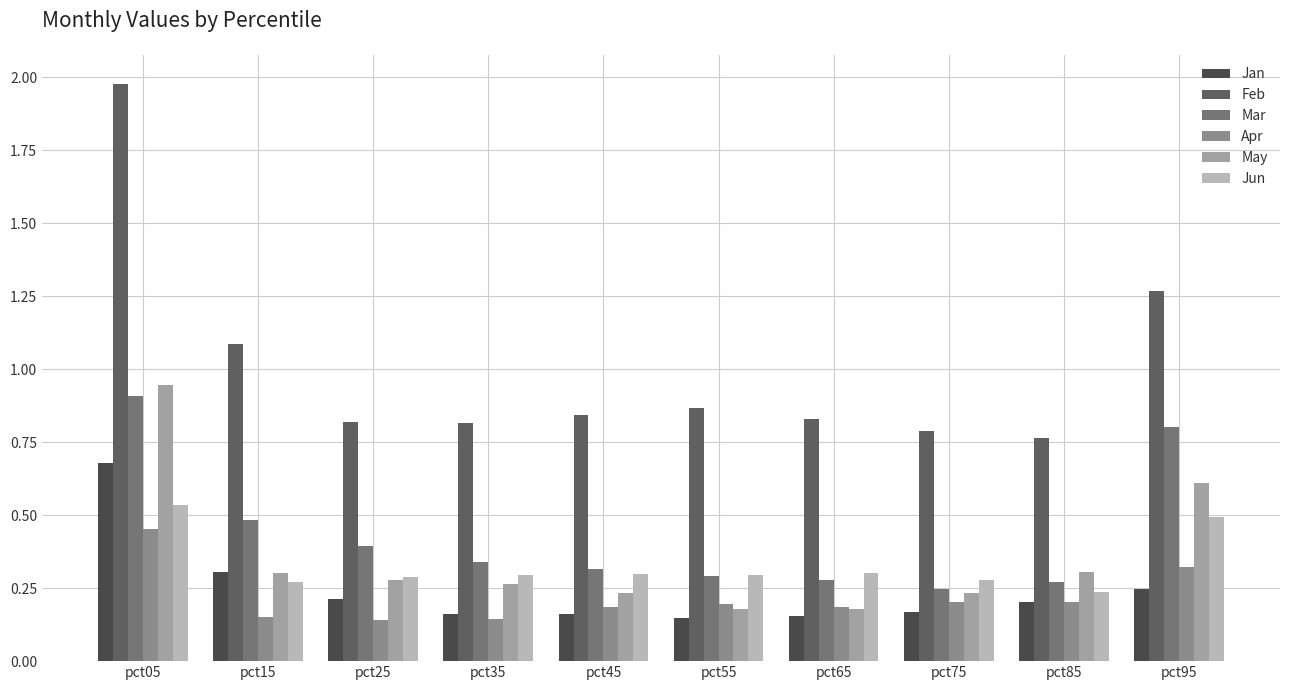

List the series in order of their peak value, highest first.

Feb, May, Mar, Jan, Jun, Apr